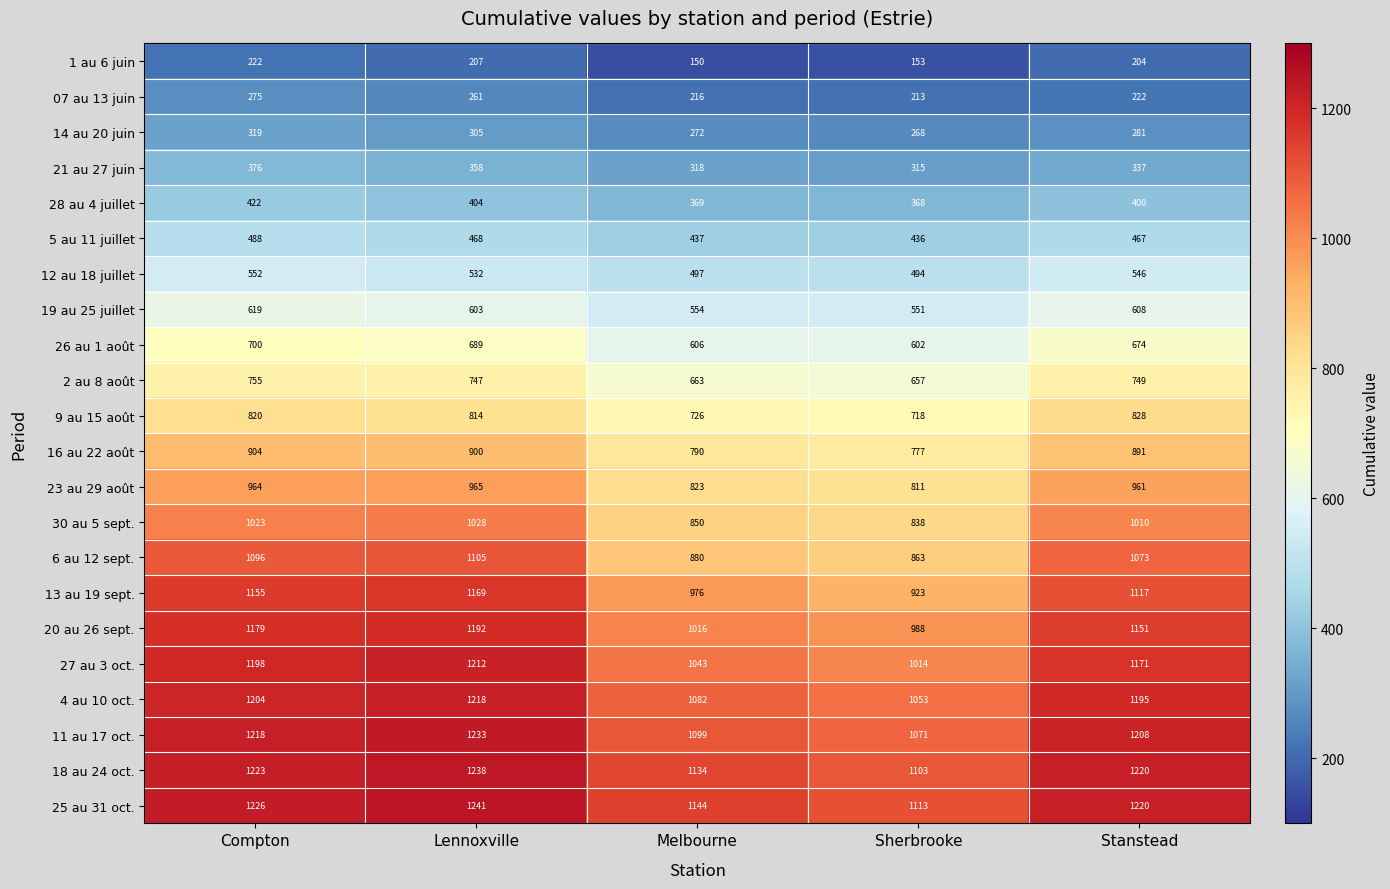

Which series changed the most between Compton and Melbourne?

6 au 12 sept.